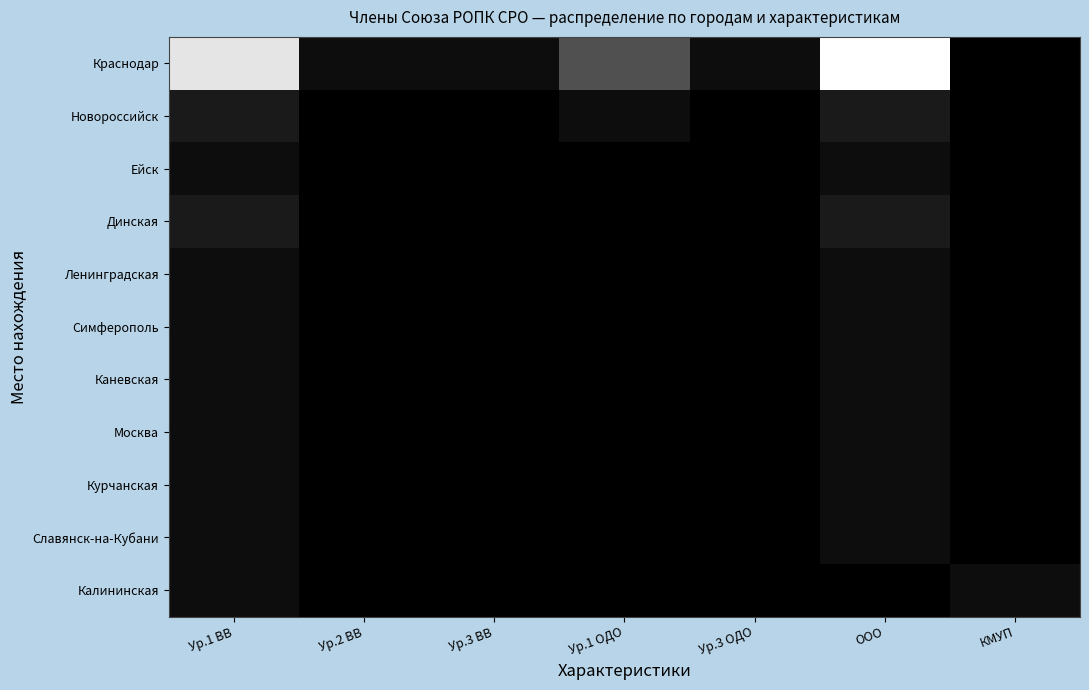

Which series has the largest total across all categories?

Краснодар